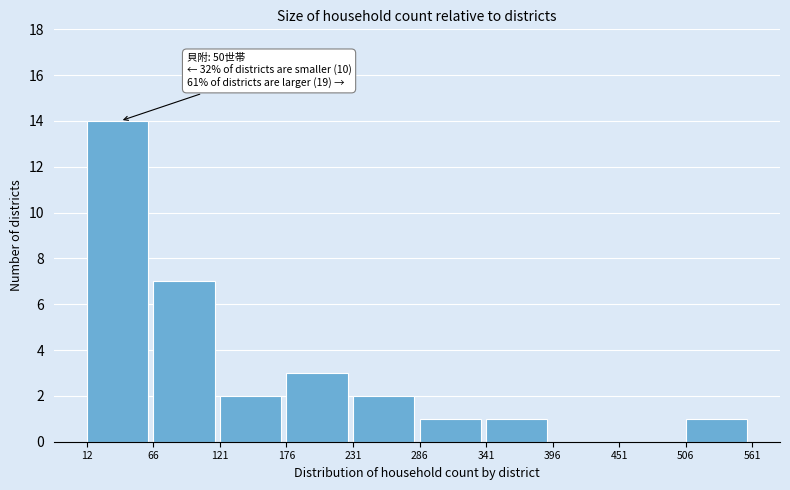

Which range on the x-axis has the tallest bar?

12 to 66